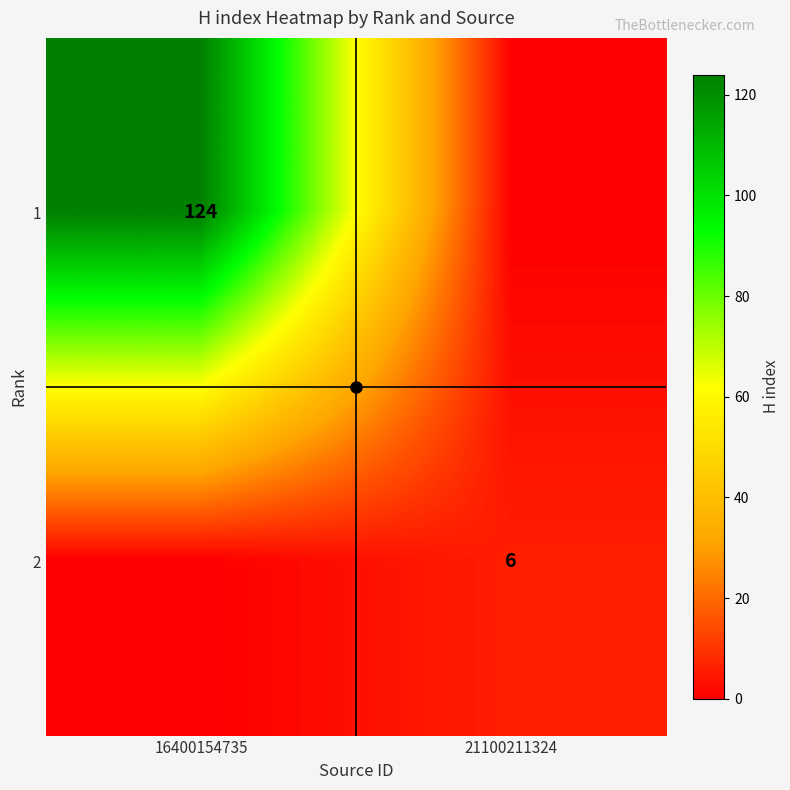

What is the greatest value displayed?

124